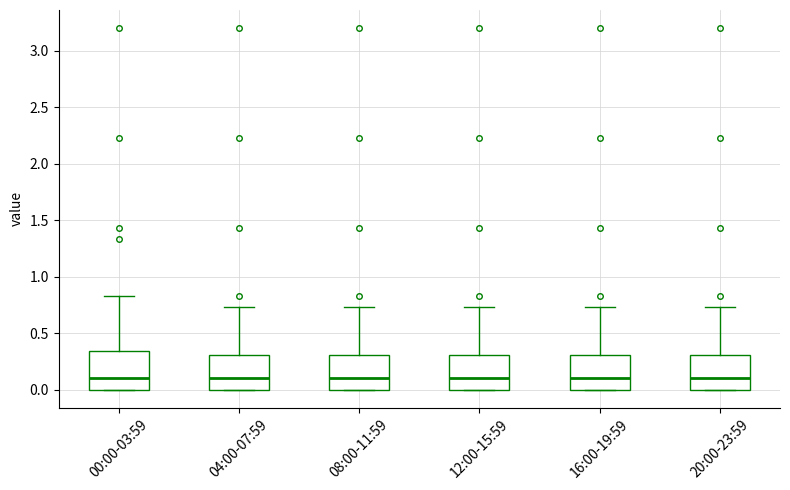

Reading left to right, read every box against the y-axis: the position of its median line, the range the box covers, and the ends of its whiskers. The values are not printed on the chart, so give them approximately, as read against the axis.

00:00-03:59: median 0.10, box 0.00 to 0.35, whiskers 0.00 to 0.85
04:00-07:59: median 0.10, box 0.00 to 0.30, whiskers 0.00 to 0.75
08:00-11:59: median 0.10, box 0.00 to 0.30, whiskers 0.00 to 0.75
12:00-15:59: median 0.10, box 0.00 to 0.30, whiskers 0.00 to 0.75
16:00-19:59: median 0.10, box 0.00 to 0.30, whiskers 0.00 to 0.75
20:00-23:59: median 0.10, box 0.00 to 0.30, whiskers 0.00 to 0.75